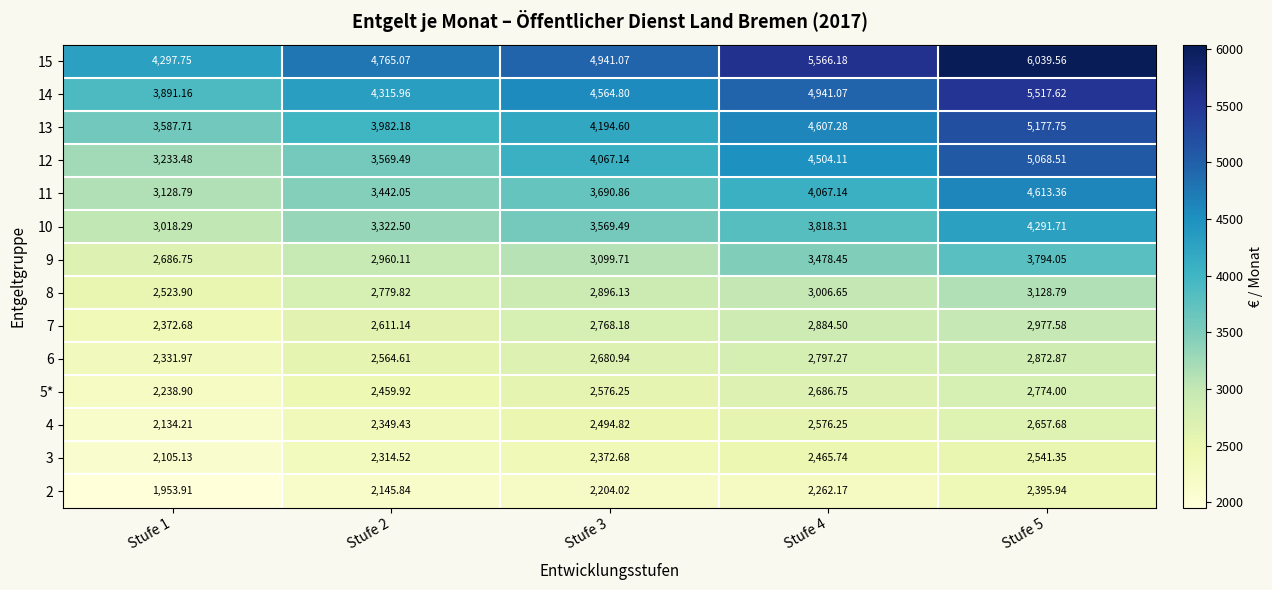

What is the maximum value shown in the chart?

6039.6